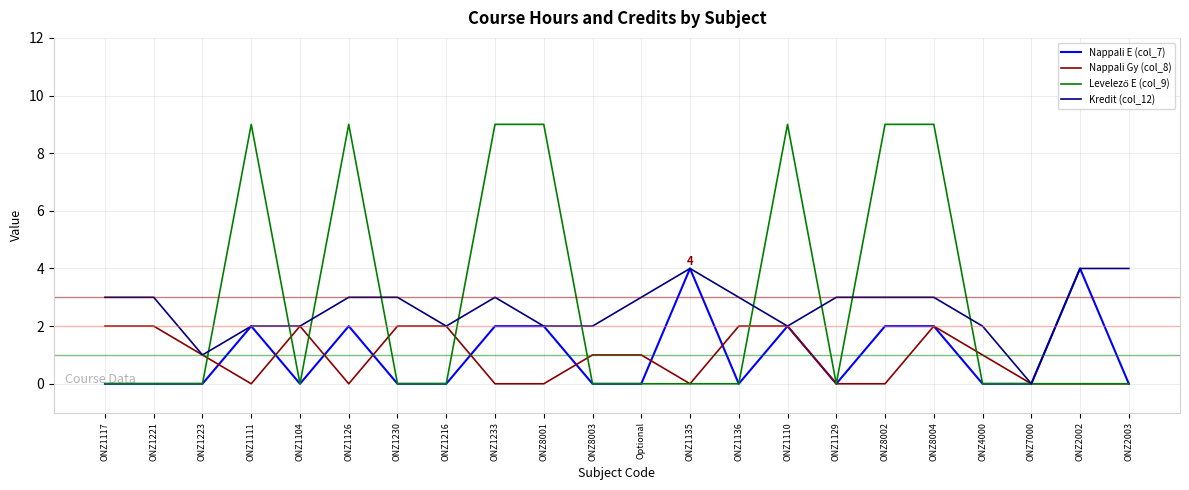

What is the maximum value shown in the chart?

9